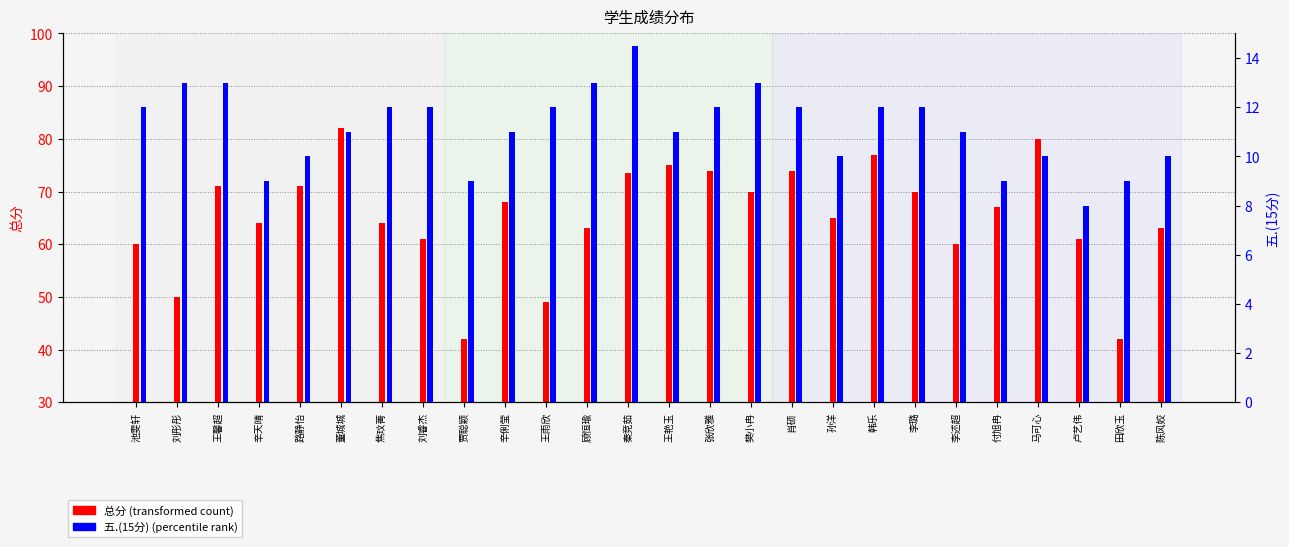

What is the difference between the second highest and second lowest values in the 五.(15分) series?

4.0